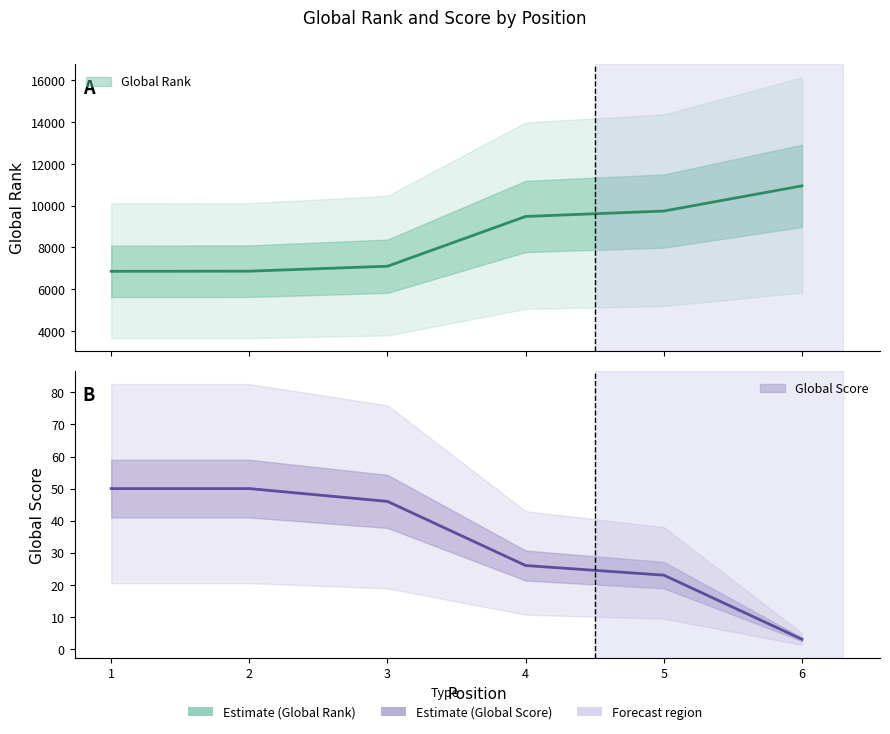

True or false: Global Rank has more than 1 points higher than both neighbors.

False